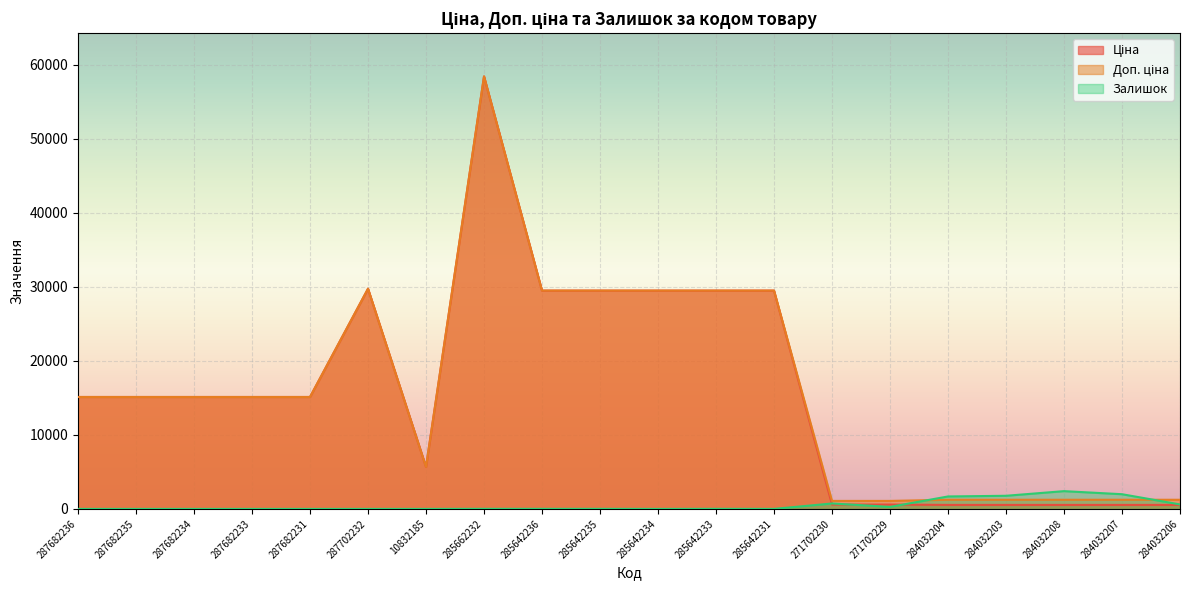

How many interior local valleys does the Ціна series have?

1